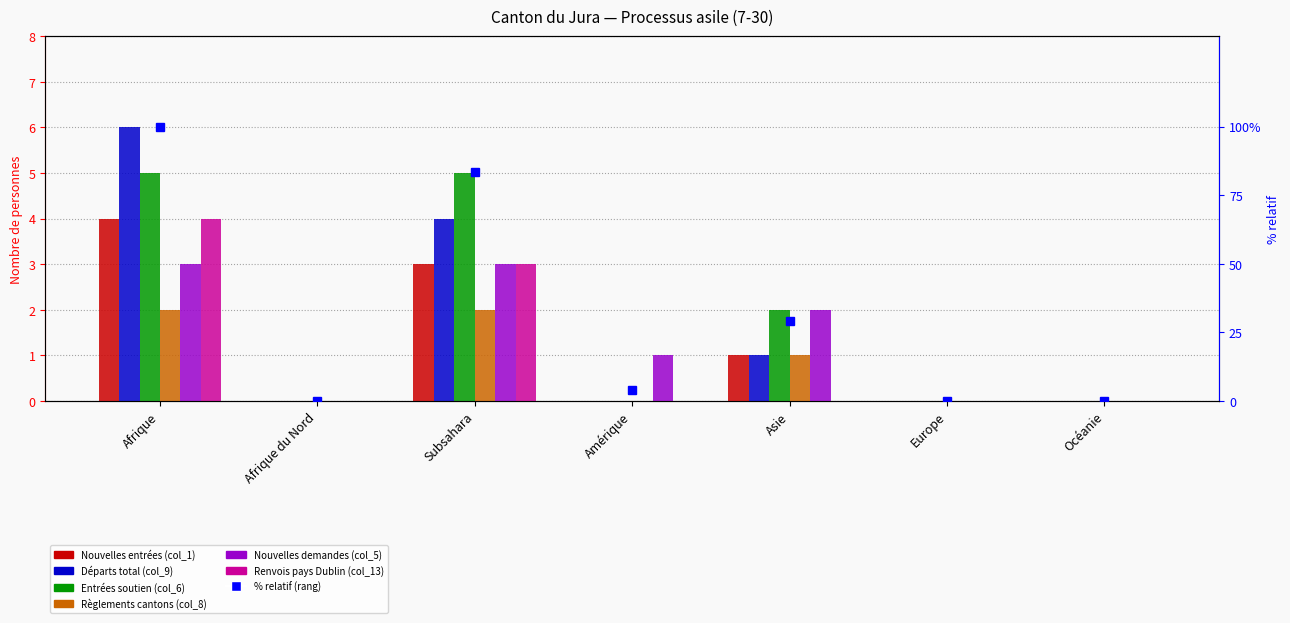

What is the sum of all Renvois pays Dublin (col_13) values?

7